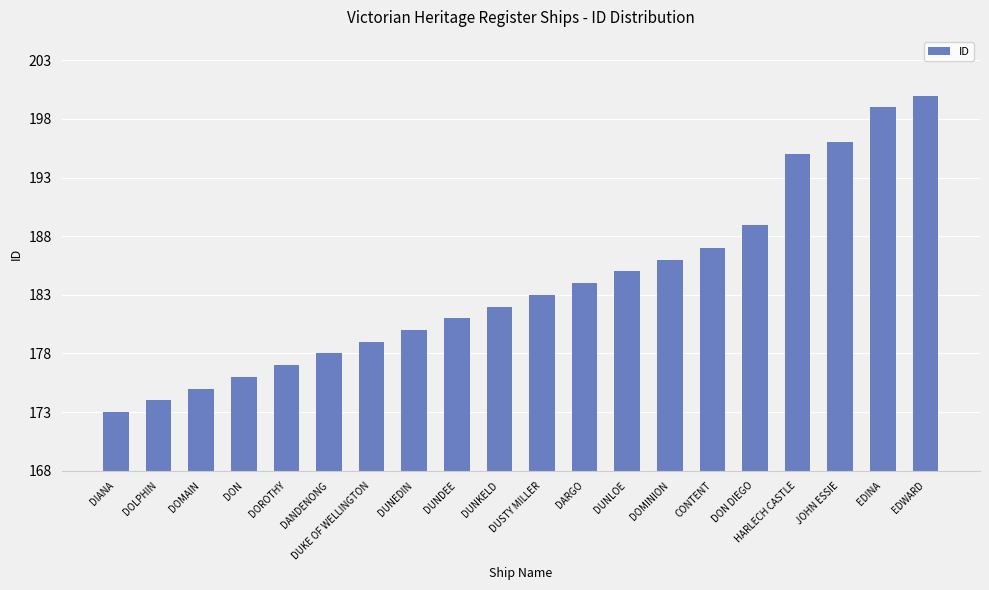

Reading left to right, list all the values displayed in this chart.

173	174	175	176	177	178	179	180	181	182	183	184	185	186	187	189	195	196	199	200